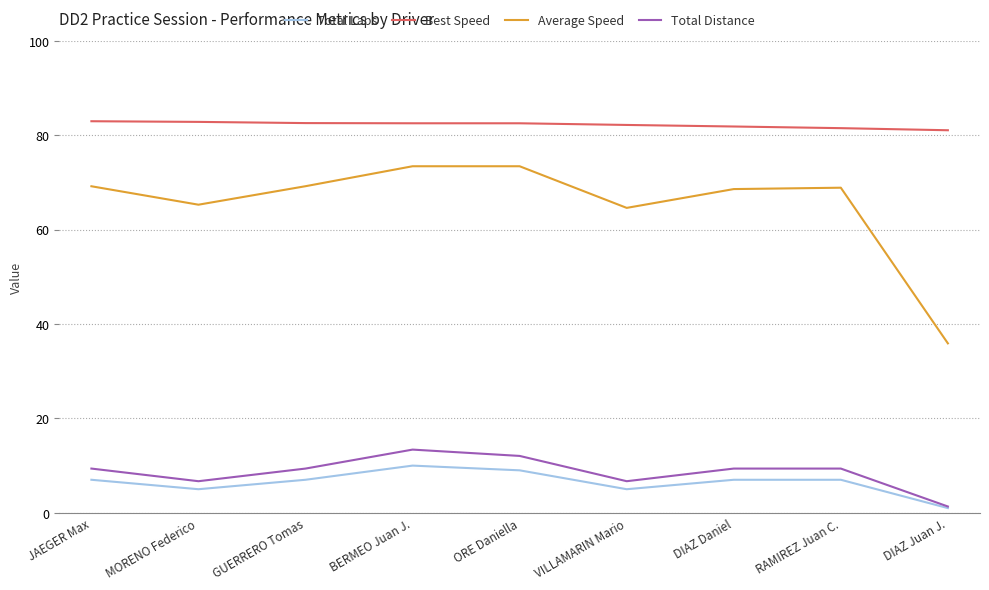

Is the value of Total Laps at RAMIREZ Juan C. greater than the value of Average Speed at ORE Daniella?

No